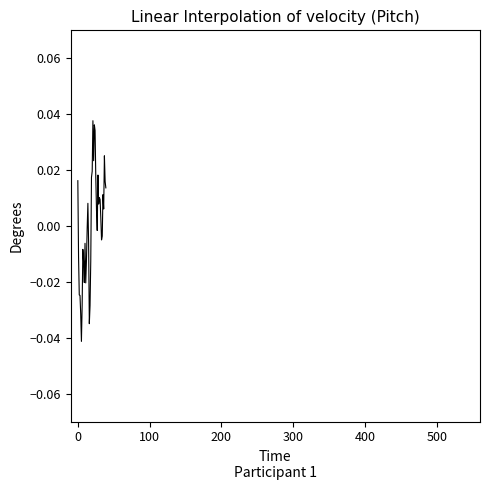

How many lines are shown in the chart?

1